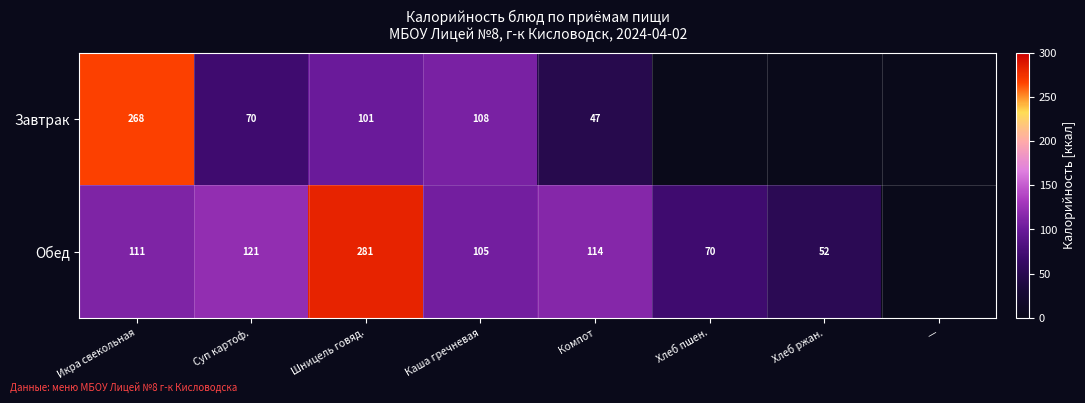

What is the difference between the highest and lowest values at Шницель говяд.?

180